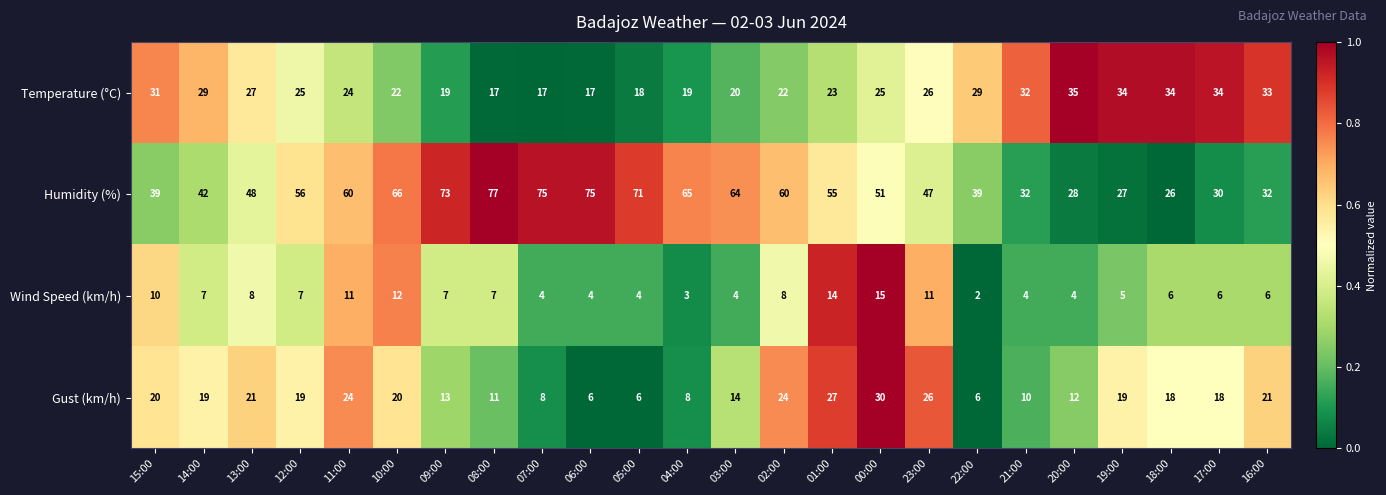

Rank the series at 07:00 from highest to lowest value.

Humidity (%), Temperature (°C), Gust (km/h), Wind Speed (km/h)